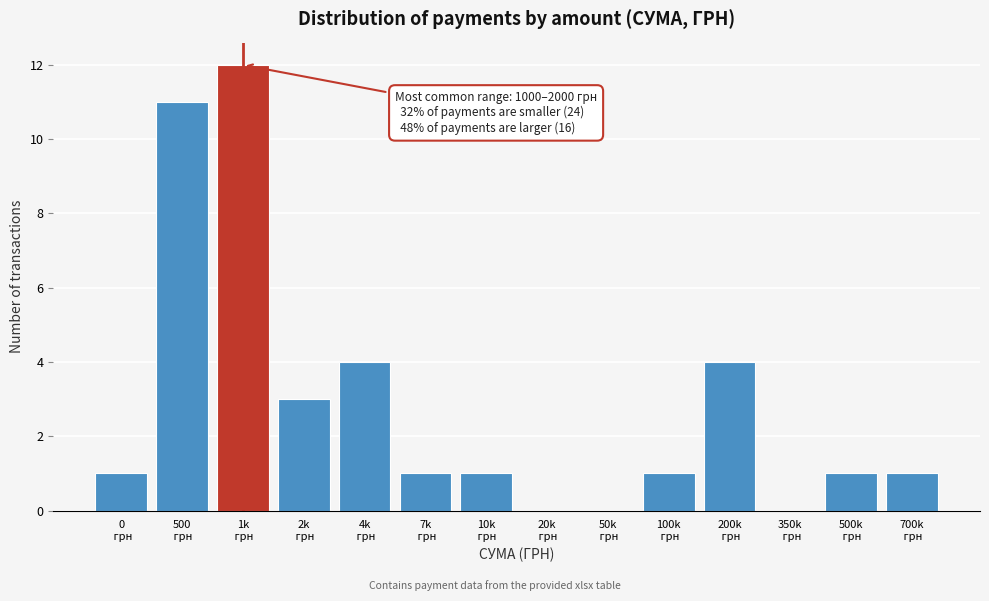

What is the greatest value displayed?

12